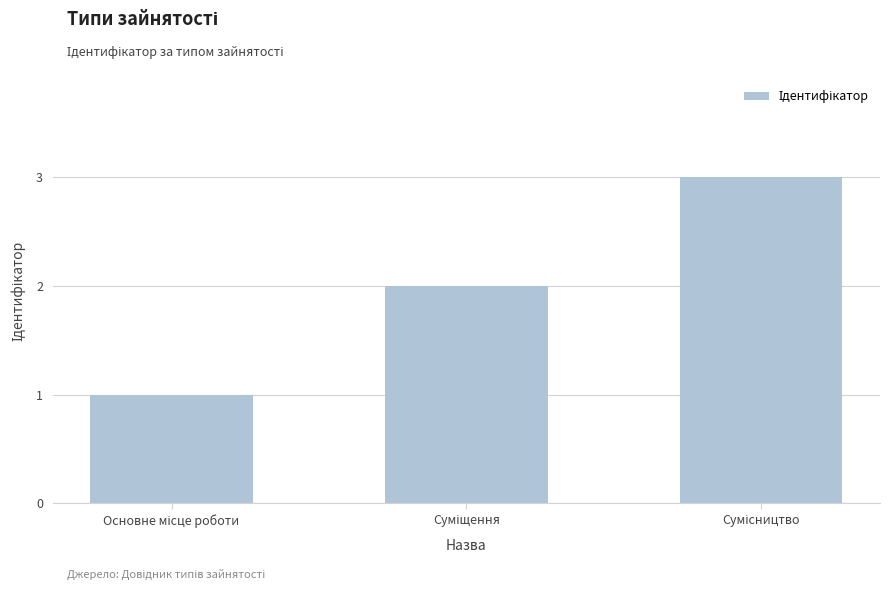

What is the maximum value shown in the chart?

3